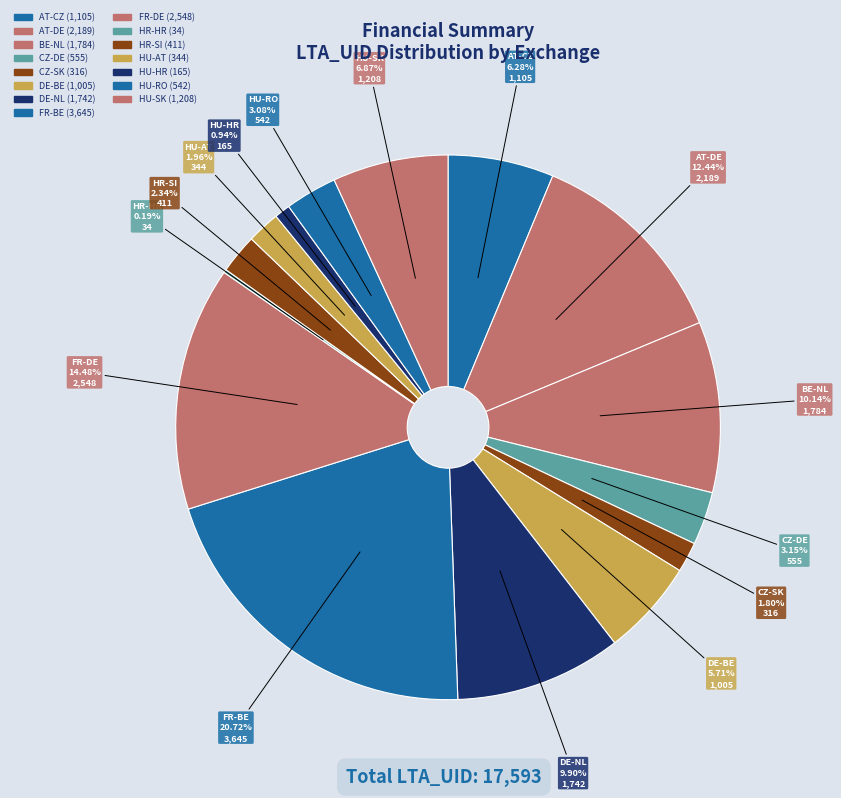

Combined, do HR-HR and FR-DE account for over 50%?

No